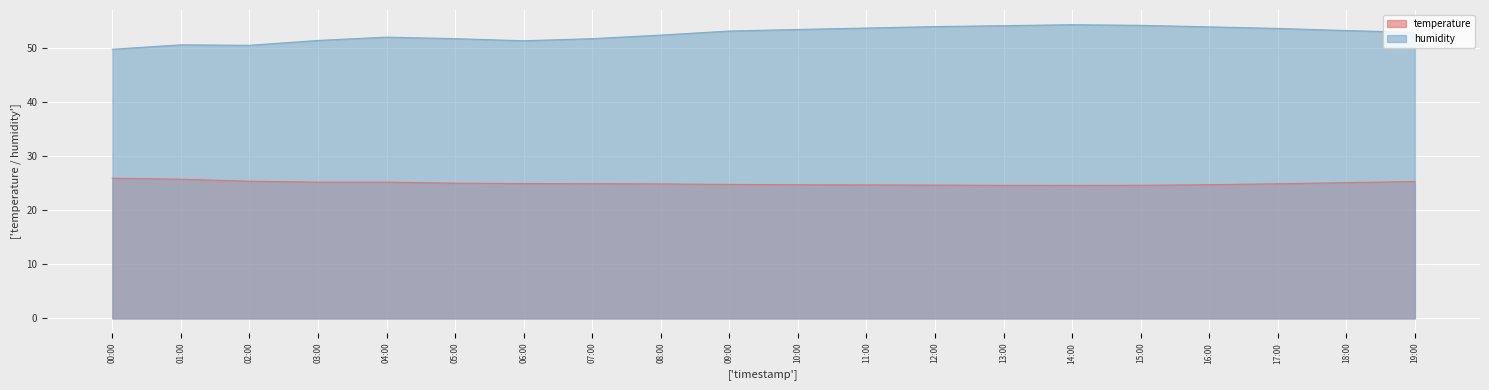

What is the highest value of the humidity series?

54.3